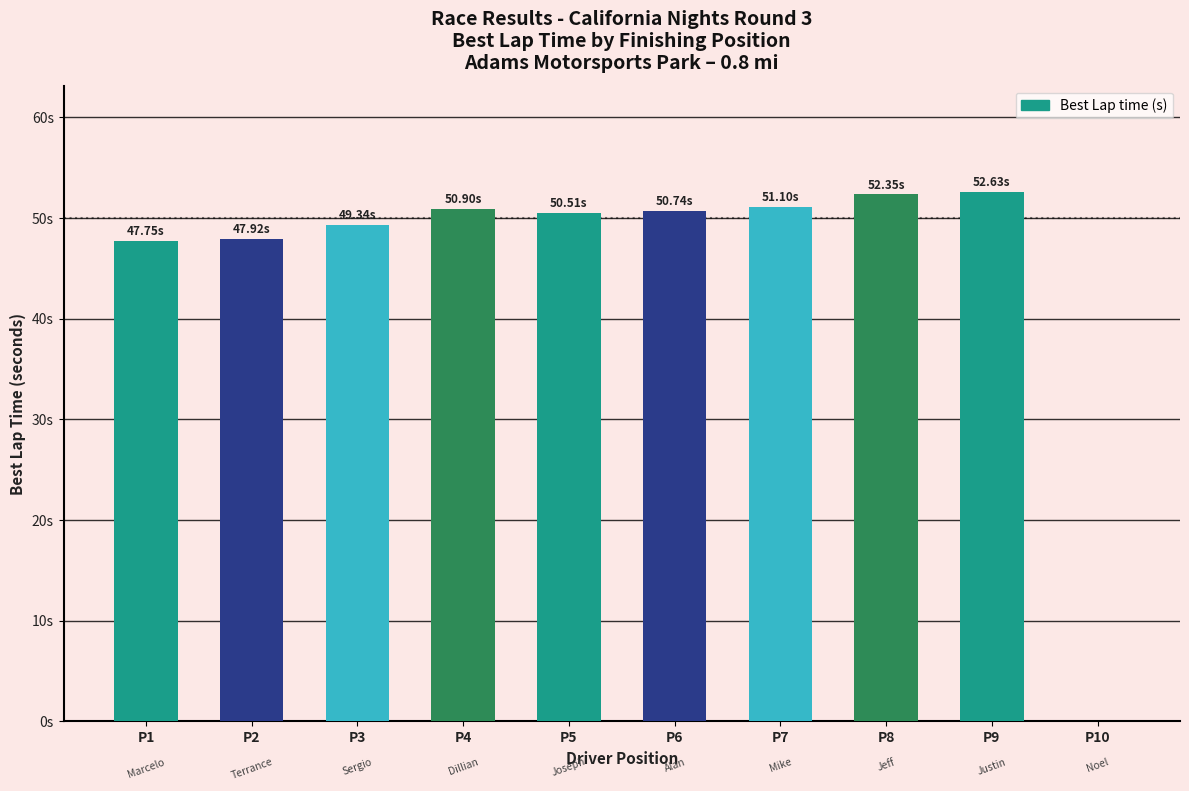

What is the sum of the values at P5 and P6?

101.2